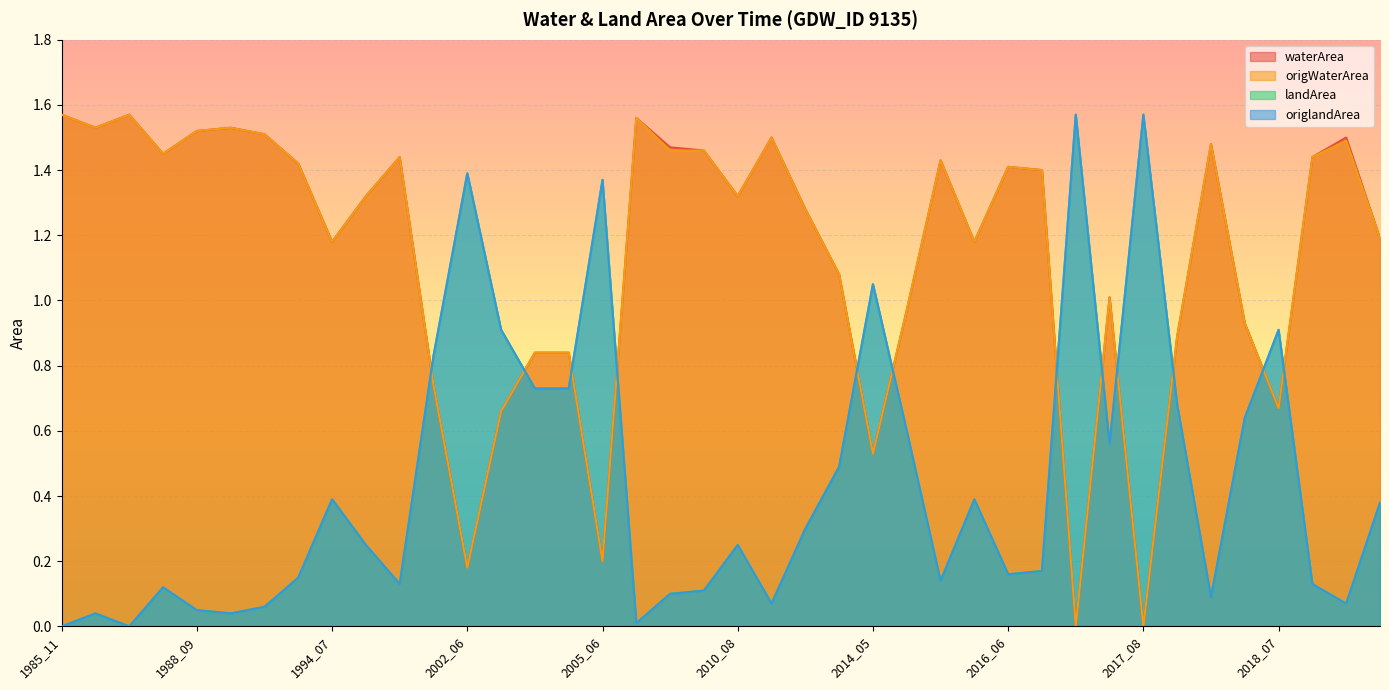

Reading left to right, transcribe all the data shown in this chart.

waterArea: 1.6	1.5	1.6	1.4	1.5	1.5	1.5	1.4	1.2	1.3	1.4	0.7	0.2	0.7	0.8	0.8	0.2	1.6	1.5	1.5	1.3	1.5	1.3	1.1	0.5	1.0	1.4	1.2	1.4	1.4	0.0	1.0	0.0	0.9	1.5	0.9	0.7	1.4	1.5	1.2
origWaterArea: 1.6	1.5	1.6	1.4	1.5	1.5	1.5	1.4	1.2	1.3	1.4	0.7	0.2	0.7	0.8	0.8	0.2	1.6	1.5	1.5	1.3	1.5	1.3	1.1	0.5	1.0	1.4	1.2	1.4	1.4	0.0	1.0	0.0	0.9	1.5	0.9	0.7	1.4	1.5	1.2
landArea: 0.0	0.0	0.0	0.1	0.1	0.0	0.1	0.1	0.4	0.2	0.1	0.8	1.4	0.9	0.7	0.7	1.4	0.0	0.1	0.1	0.2	0.1	0.3	0.5	1.1	0.6	0.1	0.4	0.2	0.2	1.6	0.6	1.6	0.7	0.1	0.6	0.9	0.1	0.1	0.4
origlandArea: 0.0	0.0	0.0	0.1	0.1	0.0	0.1	0.1	0.4	0.2	0.1	0.8	1.4	0.9	0.7	0.7	1.4	0.0	0.1	0.1	0.2	0.1	0.3	0.5	1.1	0.6	0.1	0.4	0.2	0.2	1.6	0.6	1.6	0.7	0.1	0.6	0.9	0.1	0.1	0.4